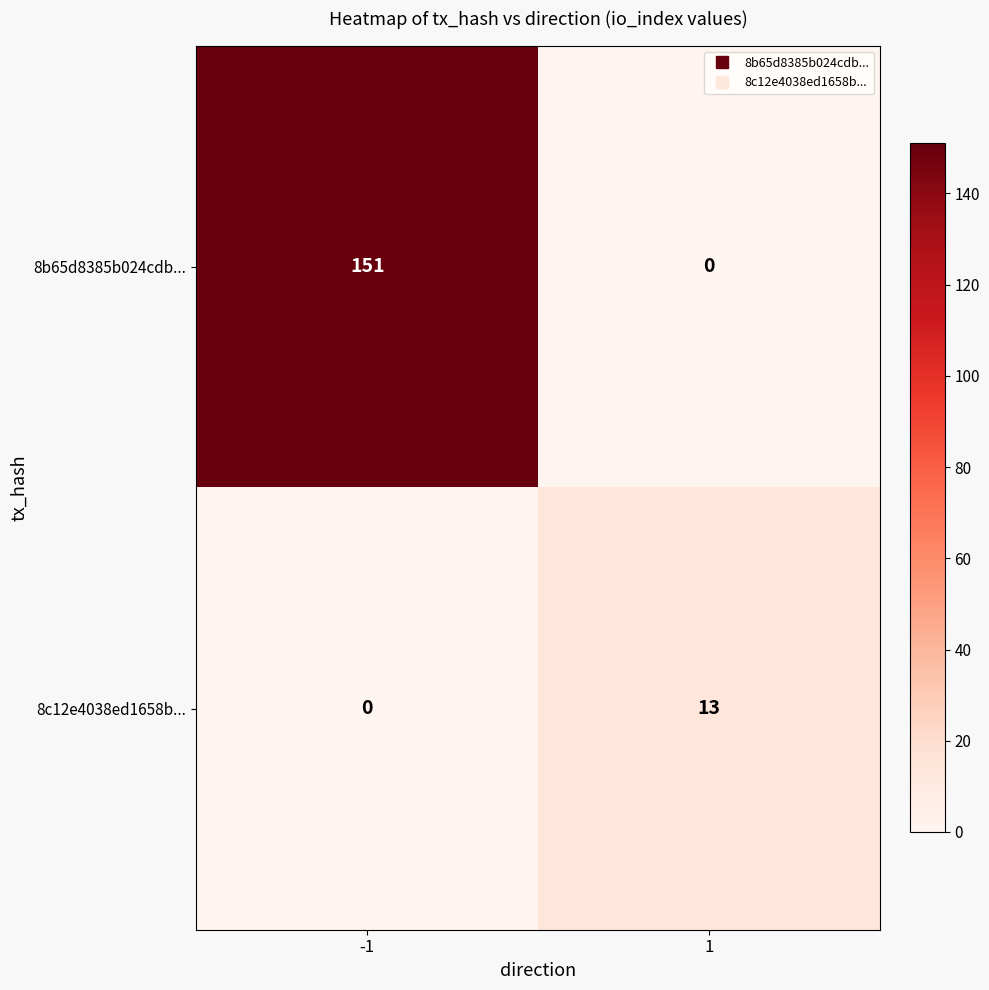

Which series has the widest spread of values?

8b65d8385b024cdb...